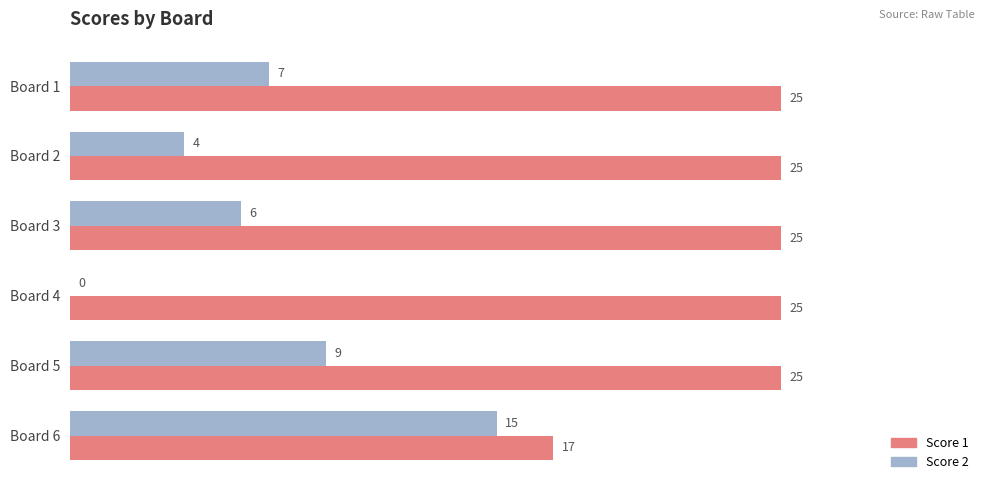

At which category is the sum across all series the highest?

Board 5